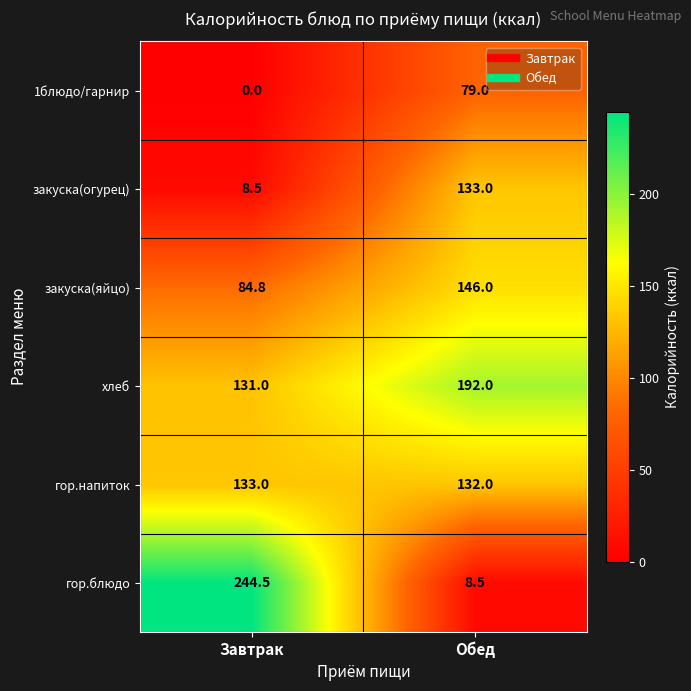

Between Завтрак and Обед, which series saw the biggest shift?

гор.блюдо